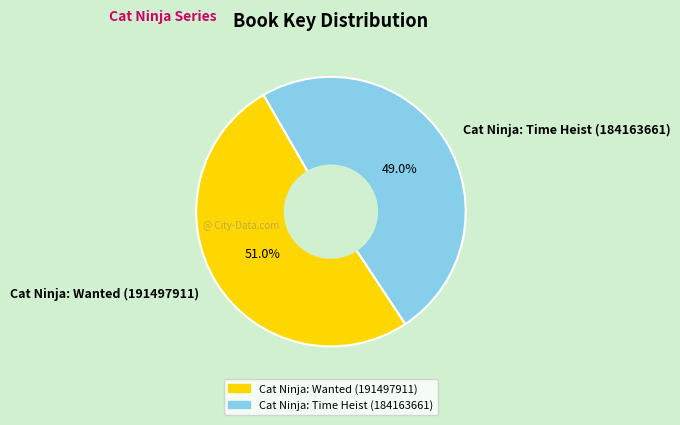

Count the number of slices in the pie.

2